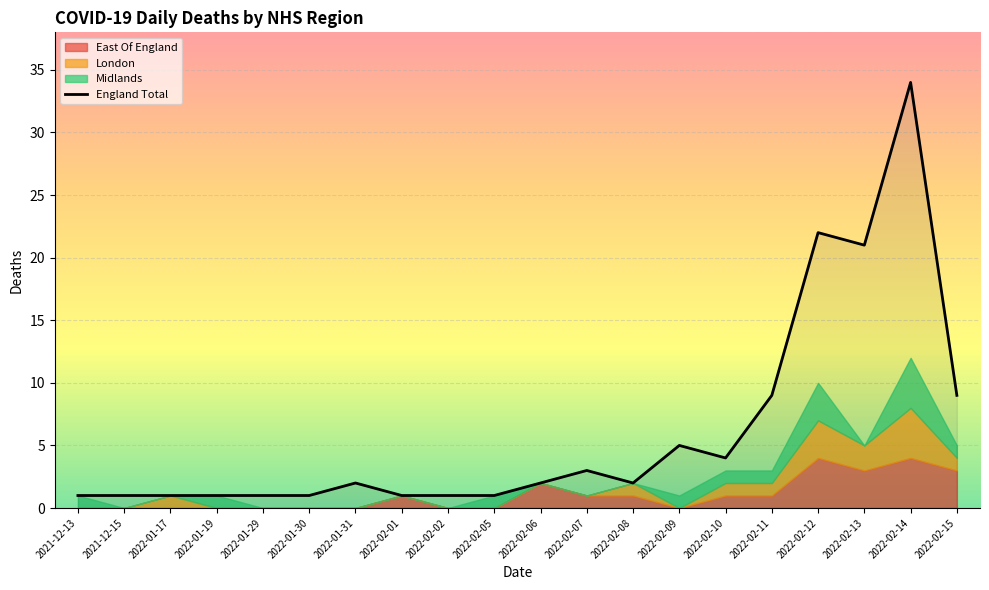

Does the chart display data point markers on the line(s)?

No